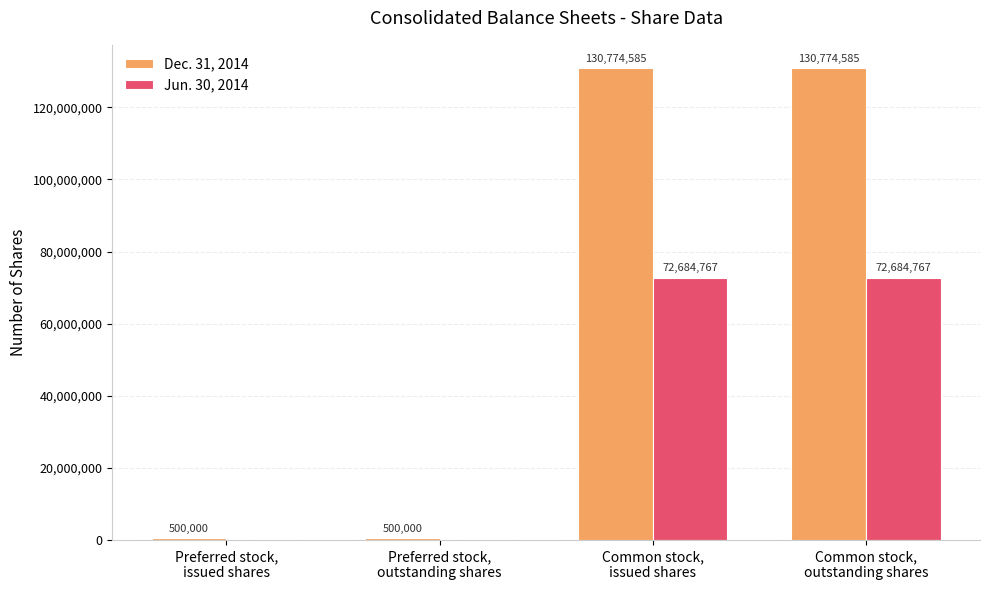

The Dec. 31, 2014 series shows 500000 at Preferred stock,
issued shares. True or false?

True